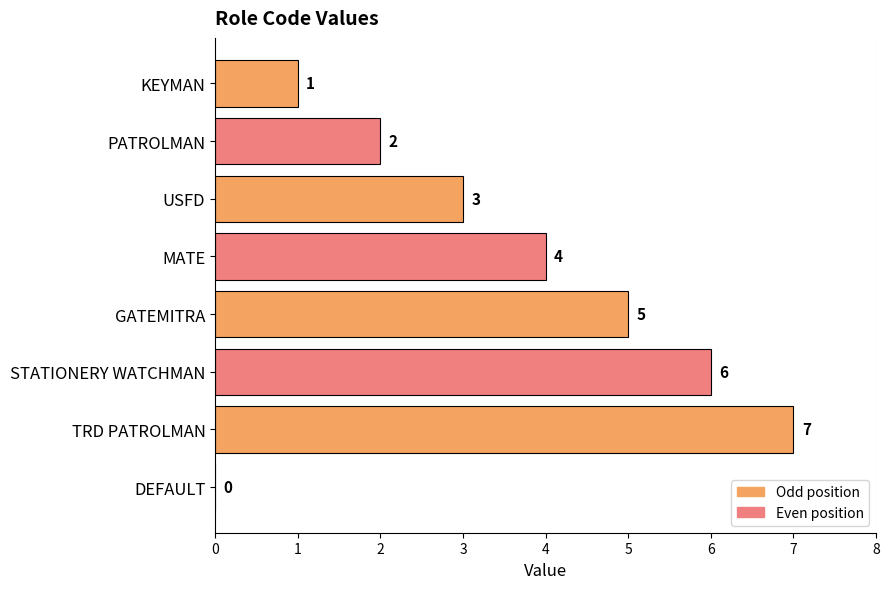

Where is the data nearest to the value 3?

USFD